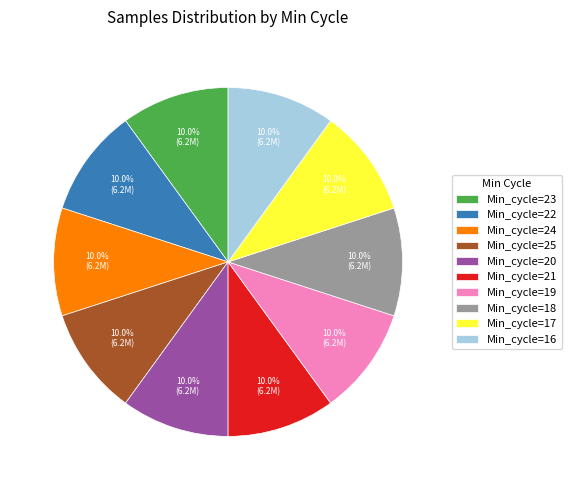

Approximately how many times larger is the value at Min_cycle=25 compared to Min_cycle=16?

1.0